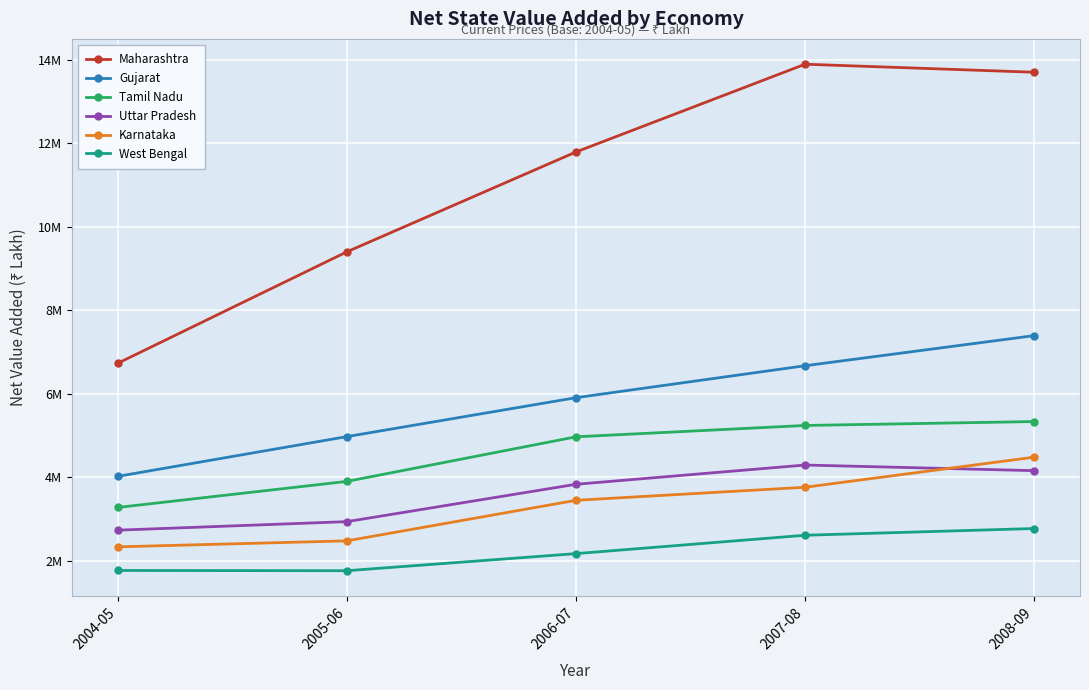

At which category does West Bengal reach its first local valley?

2005-06